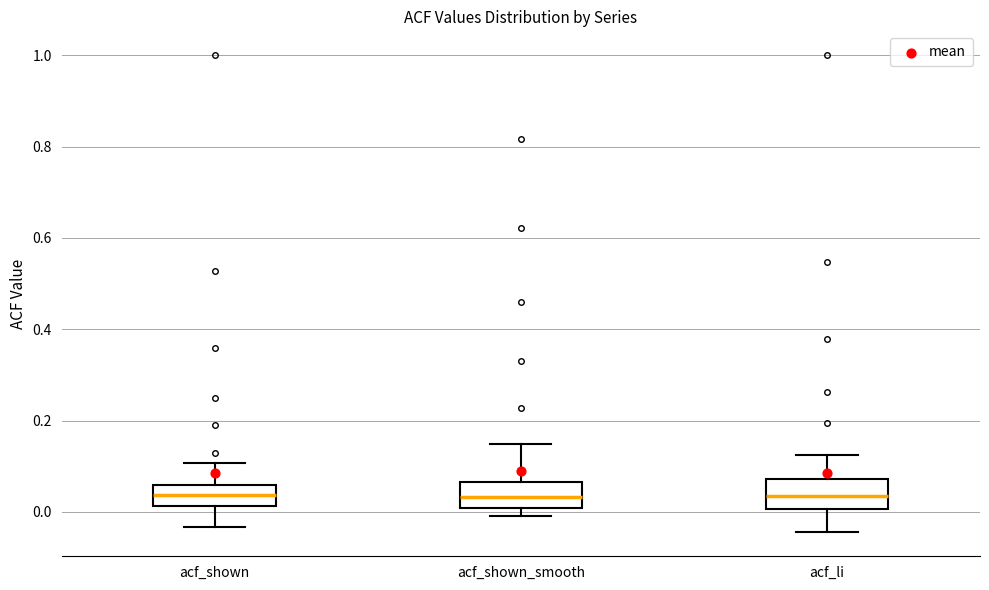

Where does the upper whisker of the box for acf_shown_smooth end on the y-axis? The values are not printed on the chart, so give them approximately, as read against the axis.

0.14